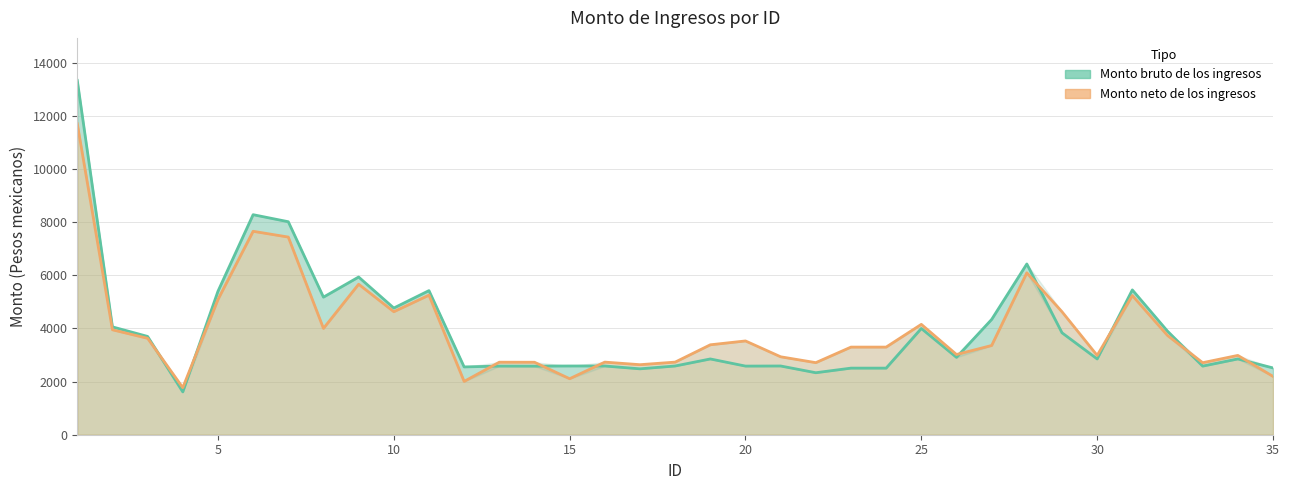

Reading left to right, extract all data points from this chart.

Monto bruto de los ingresos: 1=13339.1	2=4060.0	3=3700.2	4=1612.0	5=5399.9	6=8283.8	7=8018.8	8=5180.0	9=5937.0	10=4769.4	11=5425.5	12=2552.8	13=2583.8	14=2581.9	15=2587.5	16=2587.5	17=2480.8	18=2587.5	19=2852.6	20=2583.9	21=2587.5	22=2333.8	23=2507.2	24=2507.2	25=4000.0	26=2912.0	27=4340.0	28=6428.1	29=3837.6	30=2852.7	31=5452.1	32=3899.2	33=2583.1	34=2852.8	35=2514.3
Monto neto de los ingresos: 1=11708.9	2=3950.3	3=3629.6	4=1771.8	5=5089.7	6=7658.8	7=7441.4	8=4002.4	9=5666.2	10=4631.3	11=5254.7	12=2007.4	13=2730.2	14=2728.5	15=2108.6	16=2733.6	17=2636.7	18=2733.6	19=3385.7	20=3530.4	21=2934.1	22=2713.3	23=3298.8	24=3298.8	25=4155.2	26=3019.8	27=3359.7	28=6095.2	29=4630.1	30=2985.9	31=5239.2	32=3736.9	33=2711.6	34=2986.0	35=2196.8